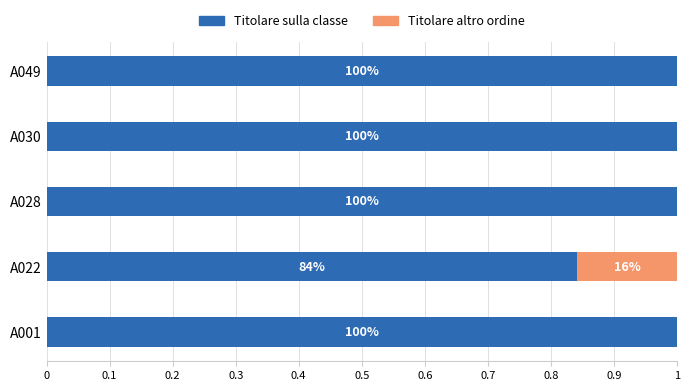

Is it true that 2-Titolare su altro ordine scuola equals 0.0 at A030?

True